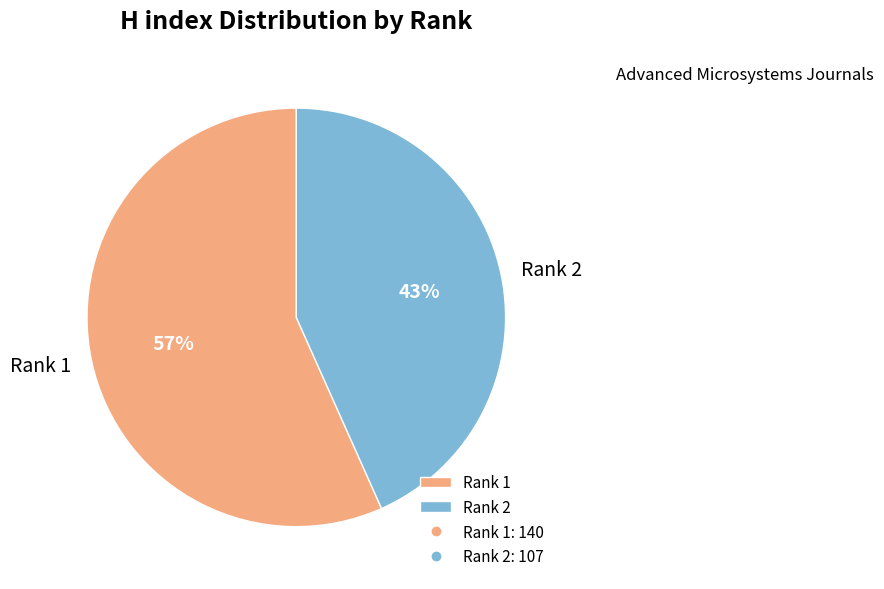

How many segments does this pie chart have?

2